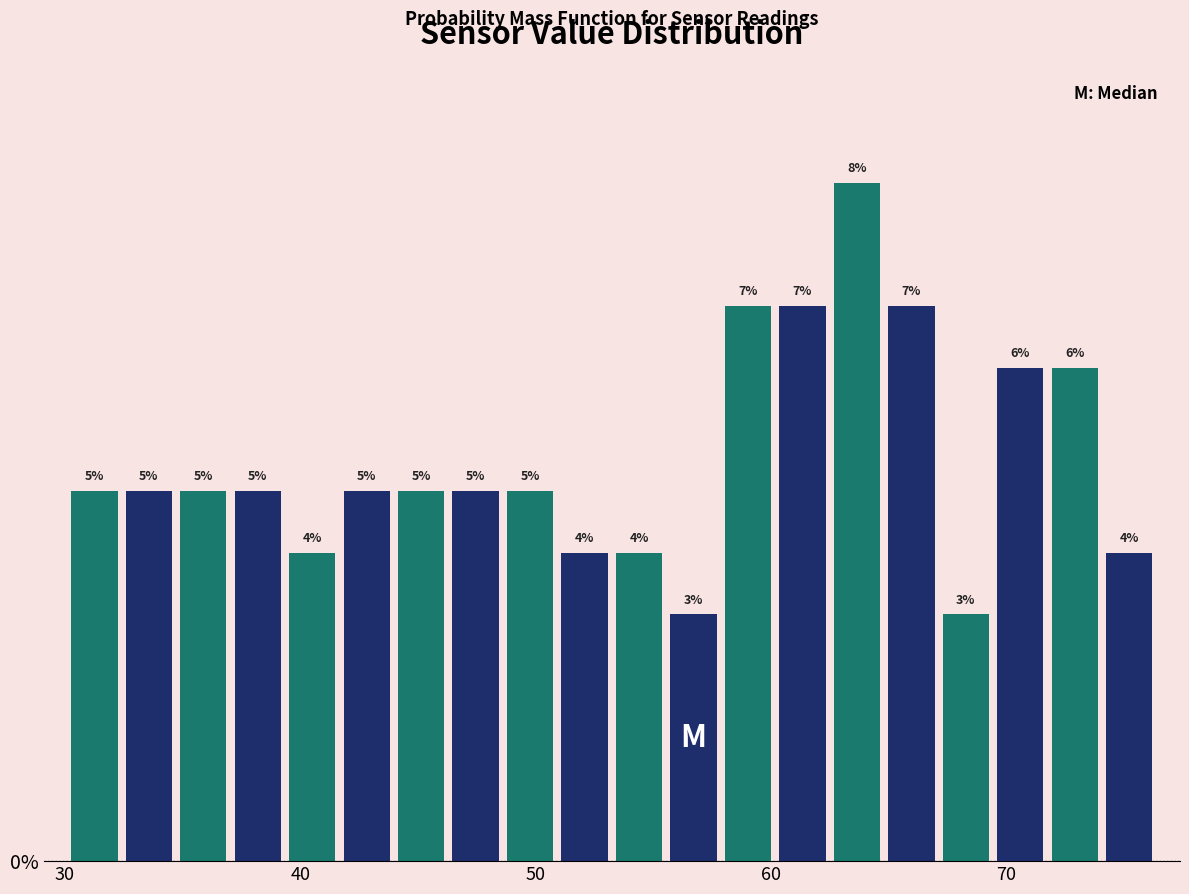

Read against the x-axis, roughly where is the centre of the tallest bar?

64